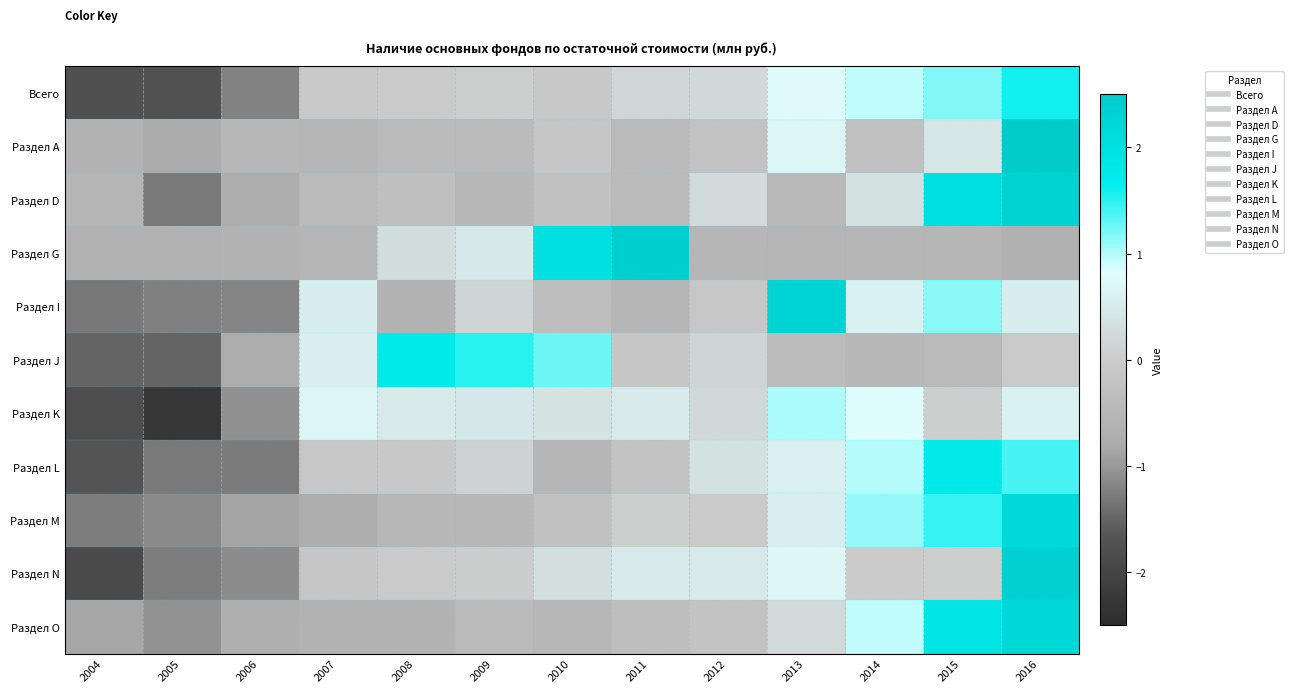

Rank the series by their maximum value, from highest to lowest.

Раздел А, Раздел G, Раздел N, Раздел D, Раздел I, Раздел O, Раздел M, Раздел L, Раздел J, Всего, Раздел K